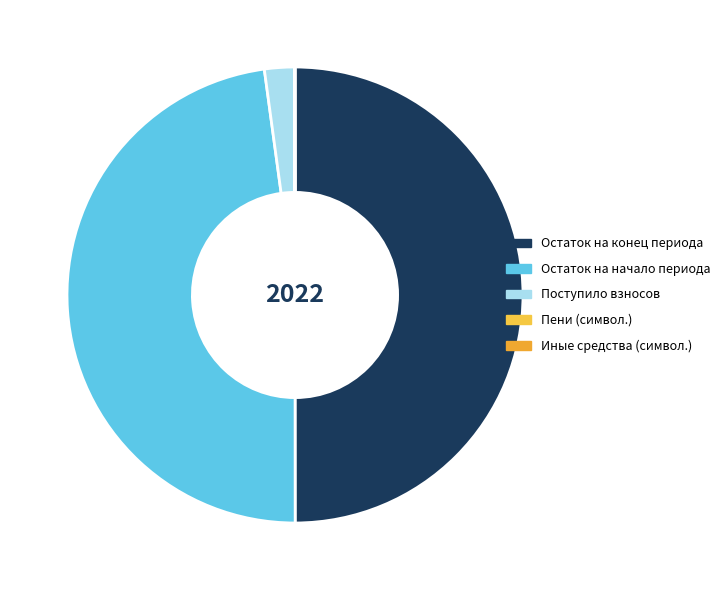

Which category has the biggest portion of the pie?

Остаток на конец периода